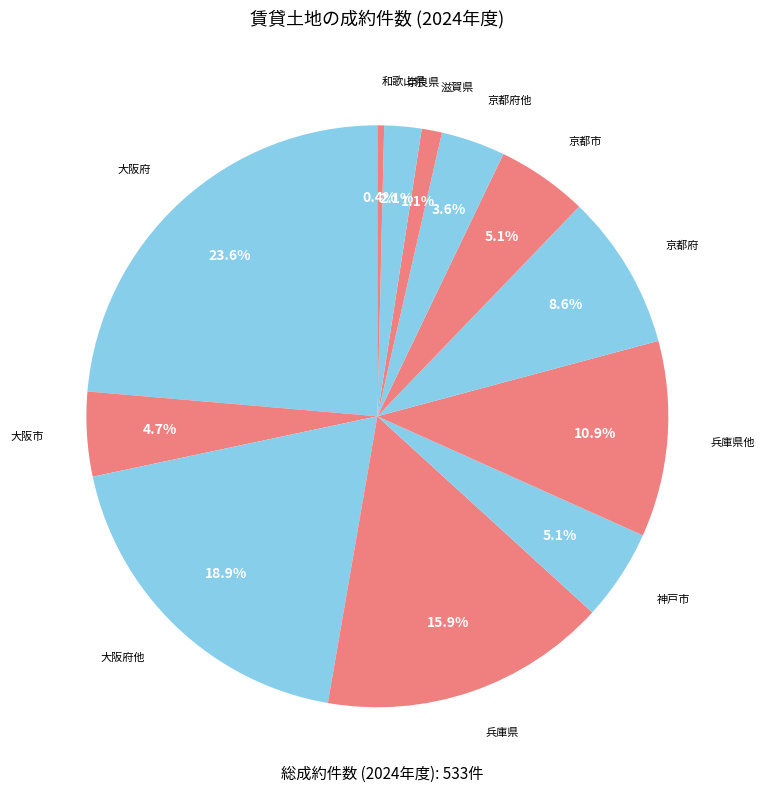

Is there any slice that represents more than half of the pie?

No